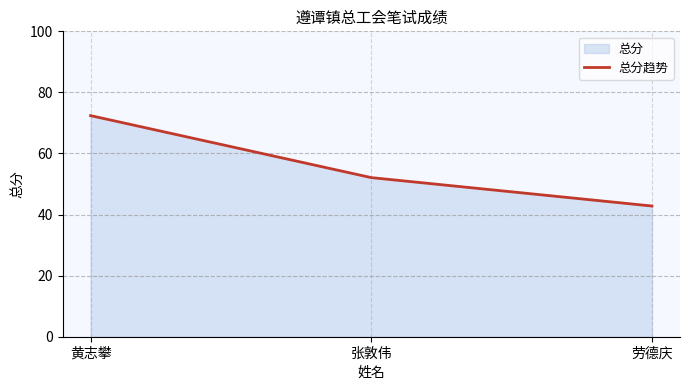

The chart shows a value of 42.8 at 劳德庆. True or false?

True